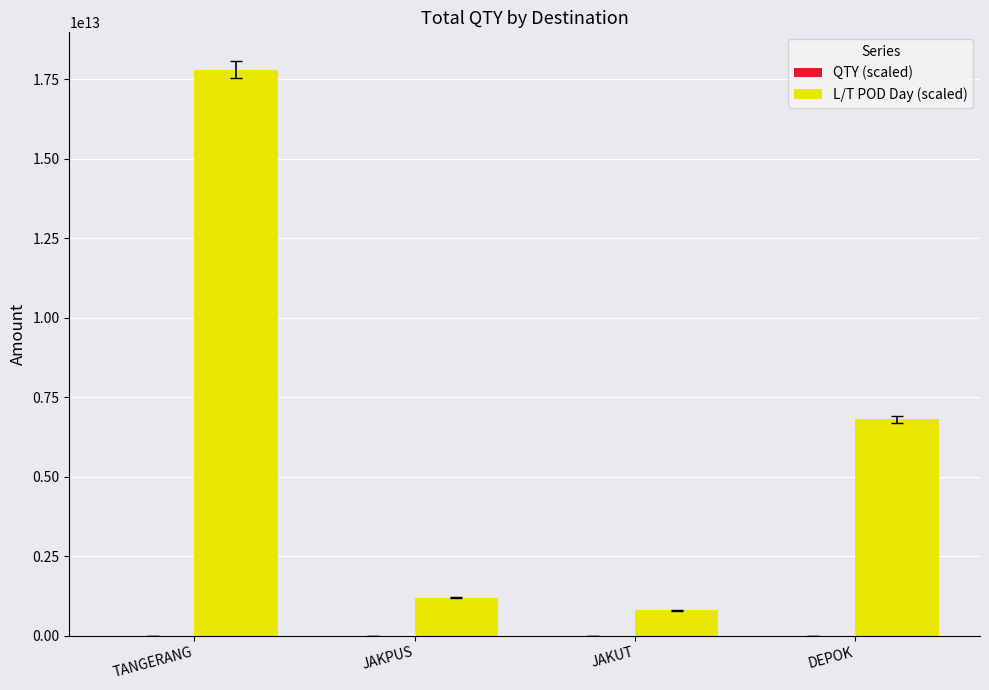

At which category is the sum across all series the highest?

TANGERANG